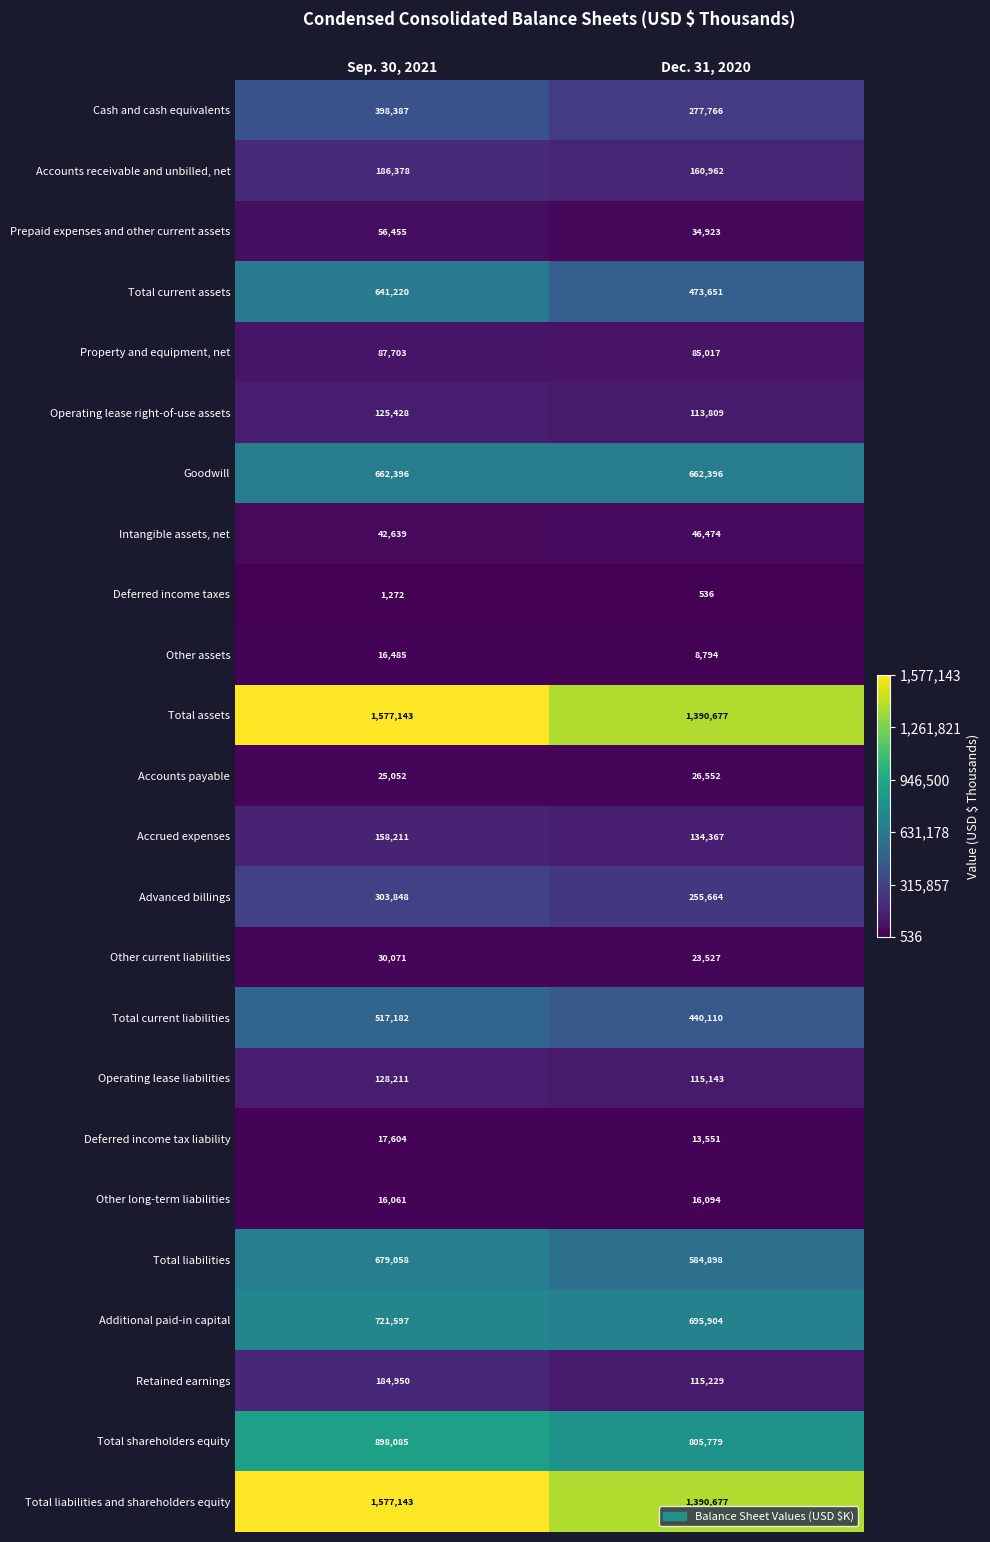

What is the spread (max minus min) of values at Sep. 30, 2021?

1575871